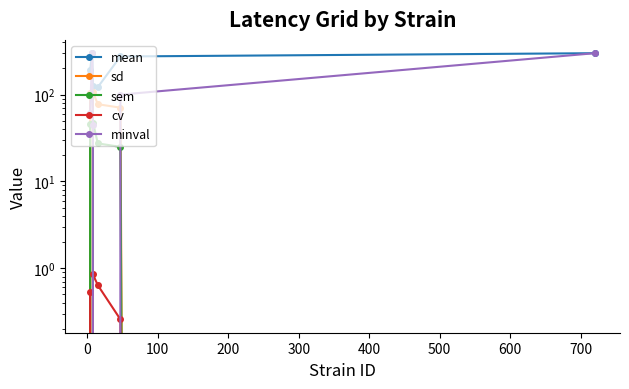

Is it true that sem equals 80.6 at 100?

False